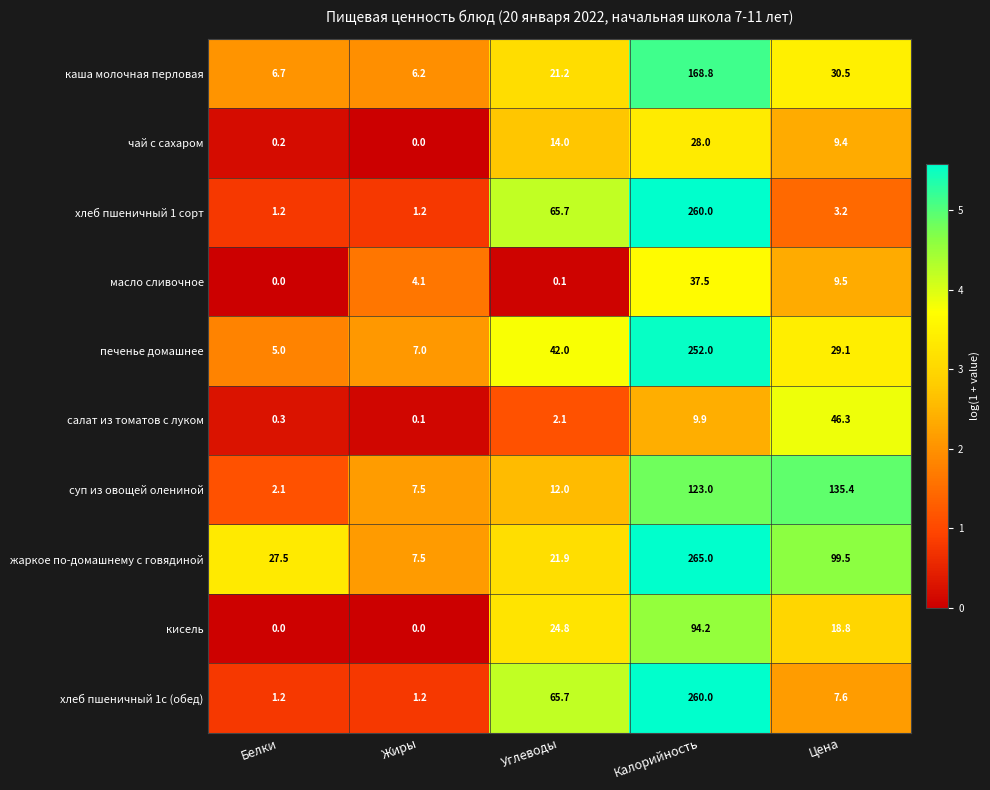

Between Углеводы and Калорийность, which series saw the biggest shift?

жаркое по-домашнему с говядиной